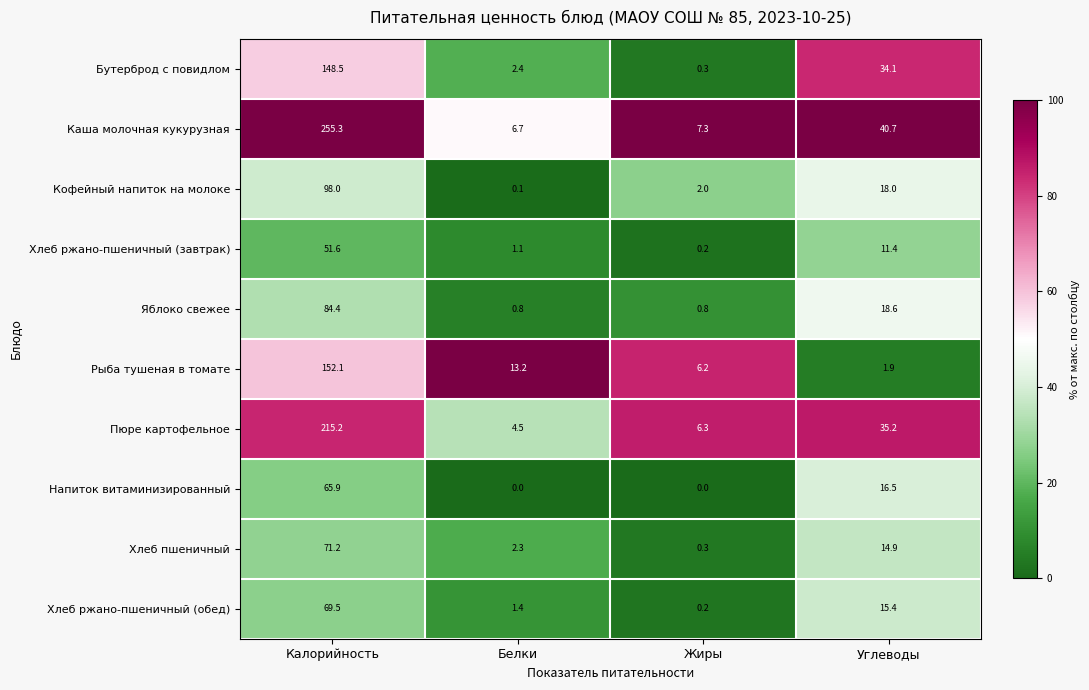

What is the approximate value of Рыба тушеная в томате at Углеводы?

1.9